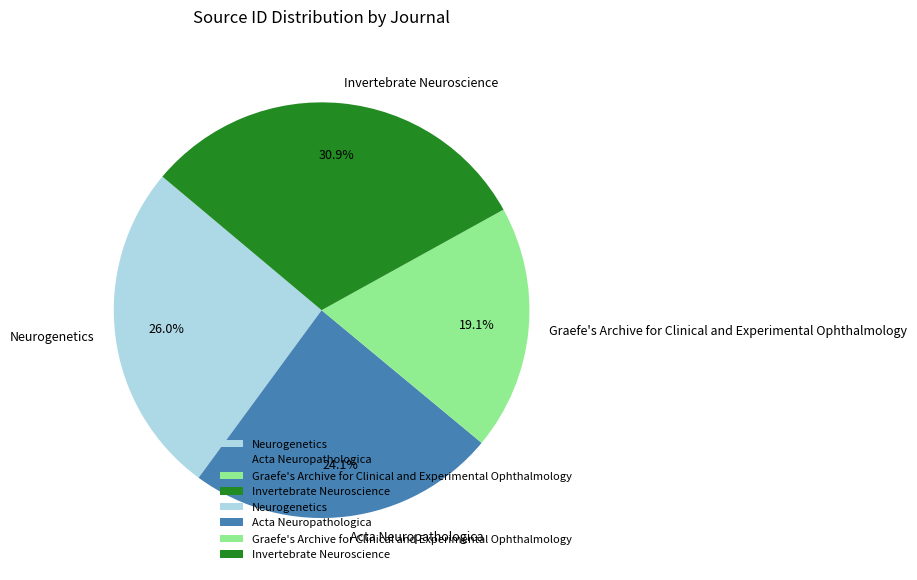

Which has a higher value, Acta Neuropathologica or Neurogenetics?

Neurogenetics